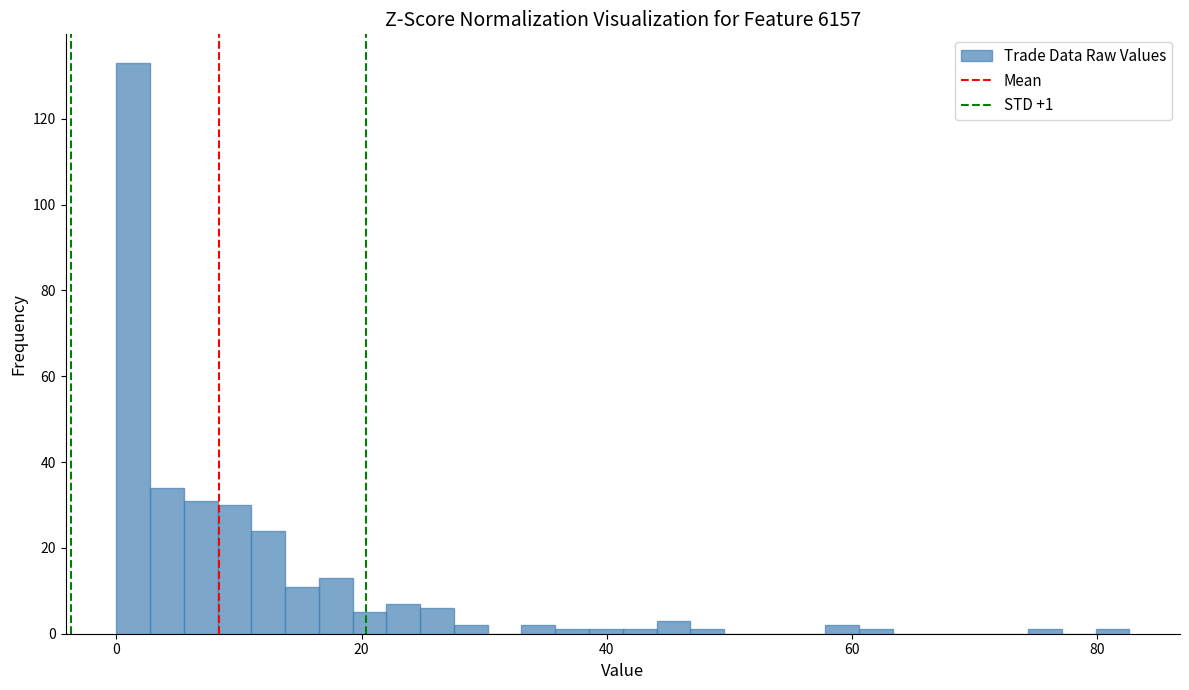

Read against the x-axis, roughly where is the centre of the tallest bar?

2